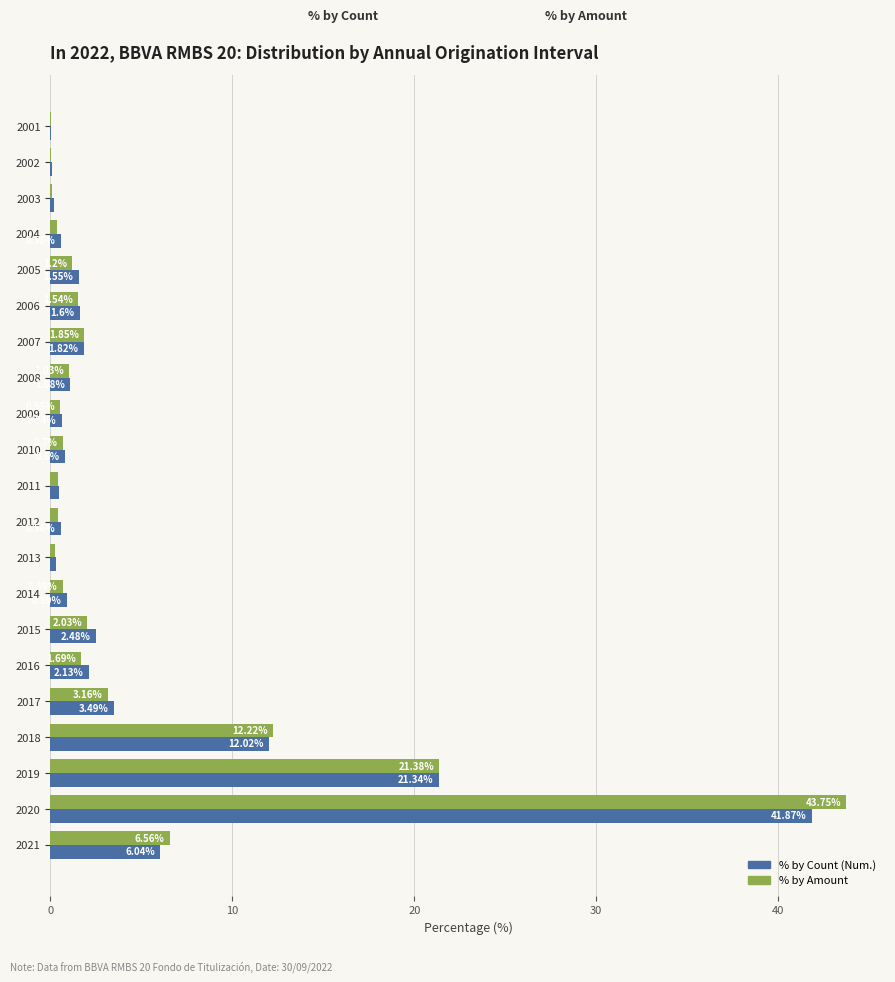

What is the sum of all % by Count (Num.) values?

100.0